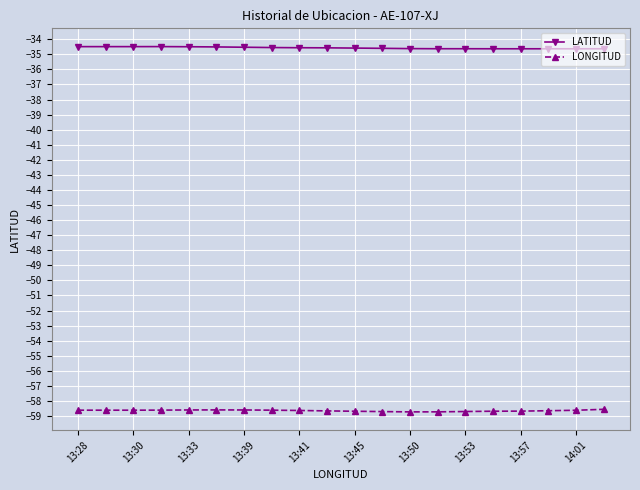

At how many categories does at least one series exceed -56?

20